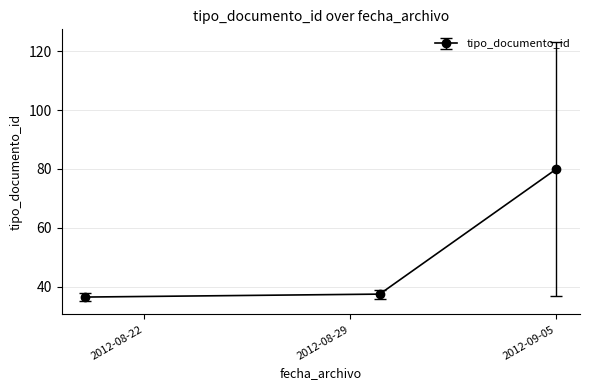

What is the greatest value displayed?

80.0